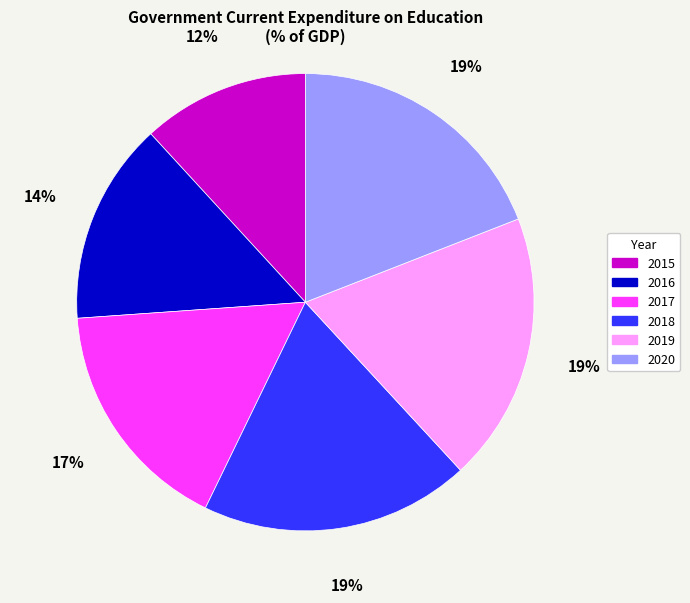

To the nearest percent, what is the difference between the largest and smallest slice percentages?

7%